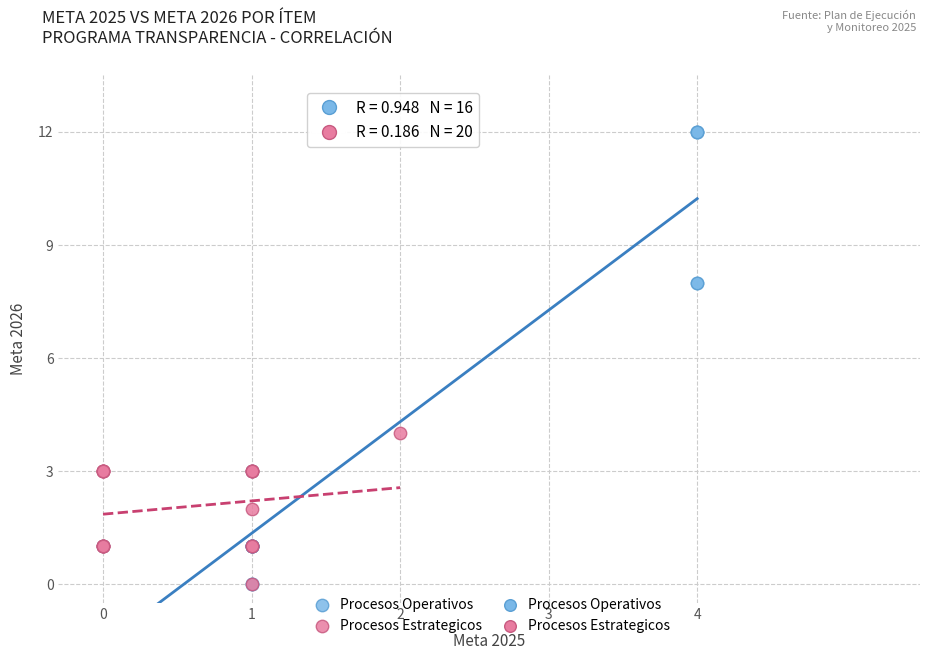

Which series reaches the maximum Y coordinate?

Procesos Operativos